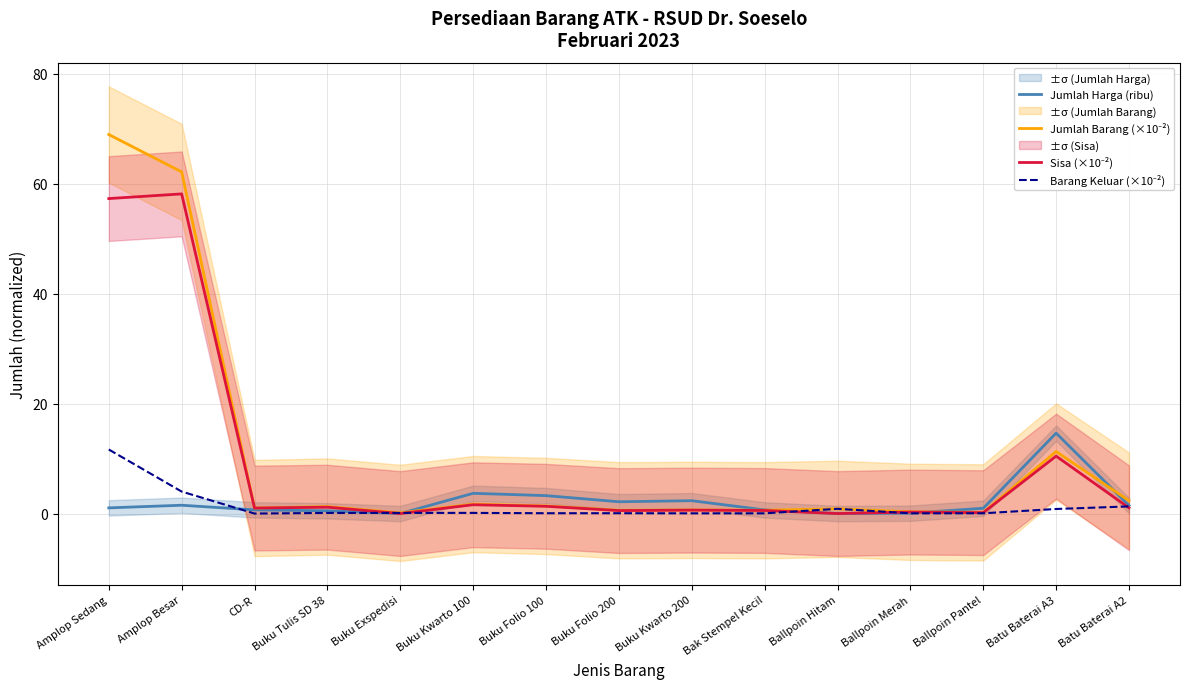

How many intersections are there between Jumlah Harga (ribu) and Sisa (×10⁻²)?

1